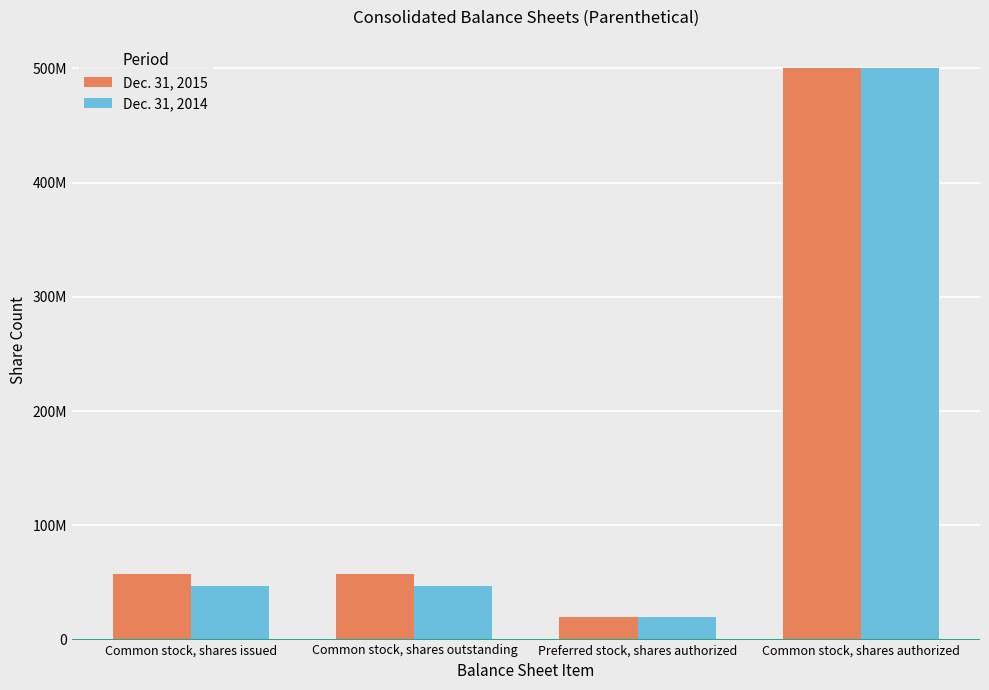

List the series in order of their overall mean, lowest first.

Dec. 31, 2014, Dec. 31, 2015